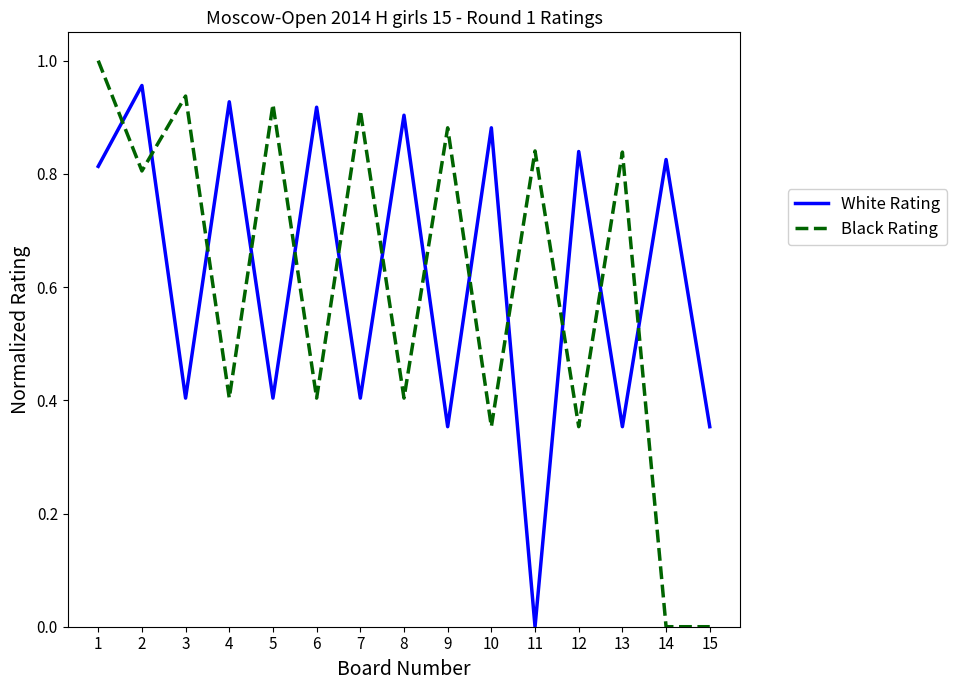

Is it true that White Rating equals 0.6 at 5?

False